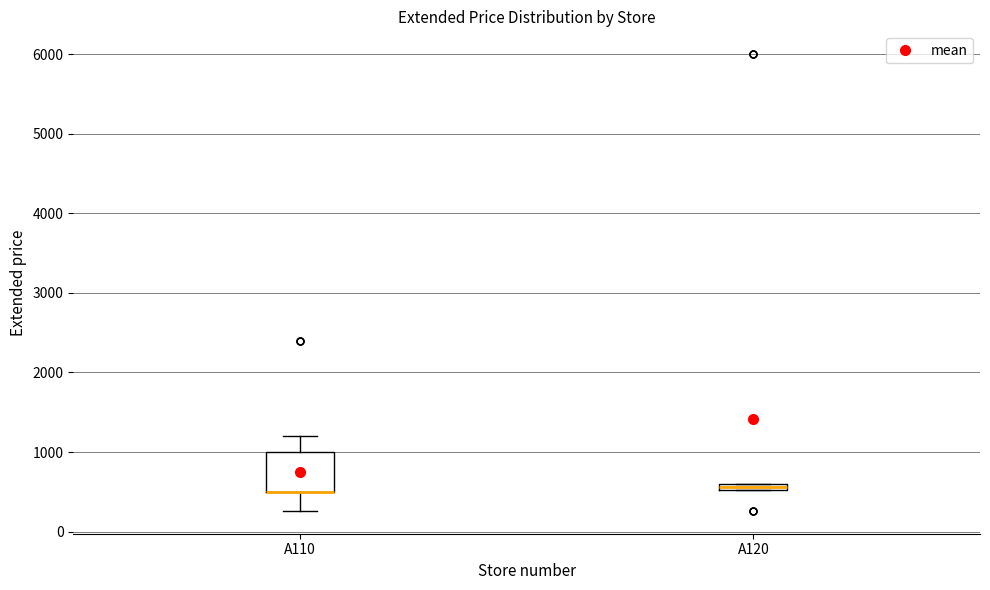

Which box is the tallest, from its lower edge to its upper edge?

A110